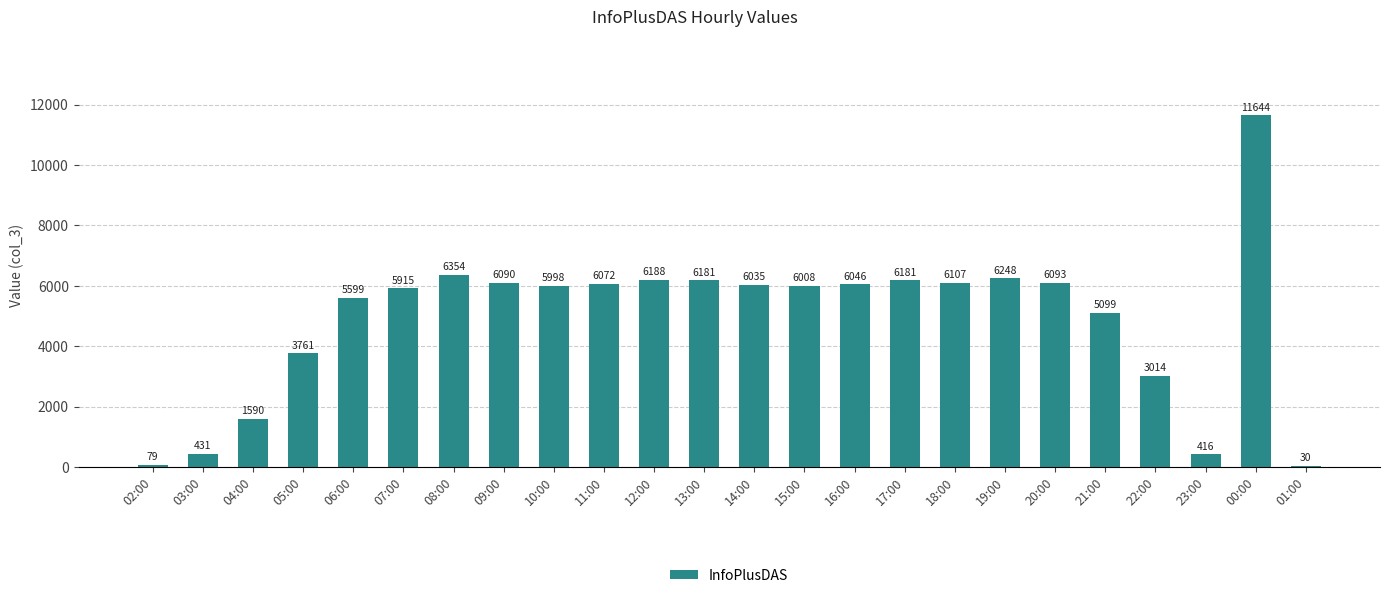

True or false: the data shows 5915 at 07:00.

True